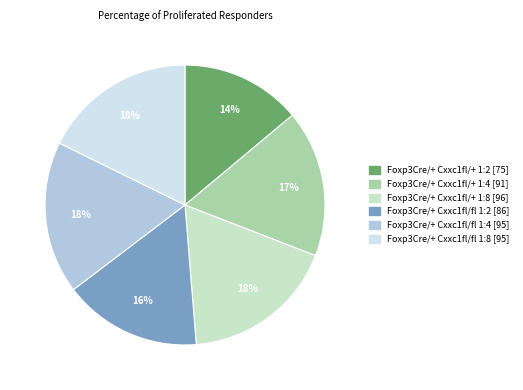

What percentage is the Foxp3Cre/+ Cxxc1fl/fl 1:4 slice, to the nearest percent?

18%